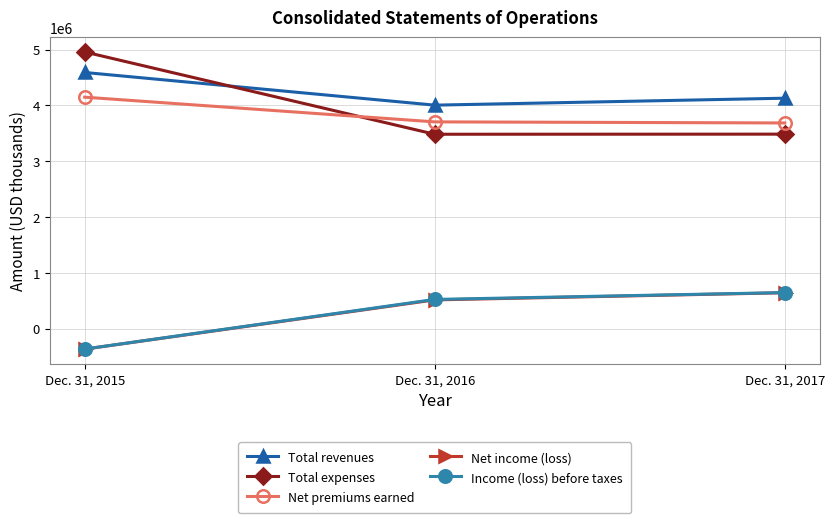

How many data points does each series have?

3